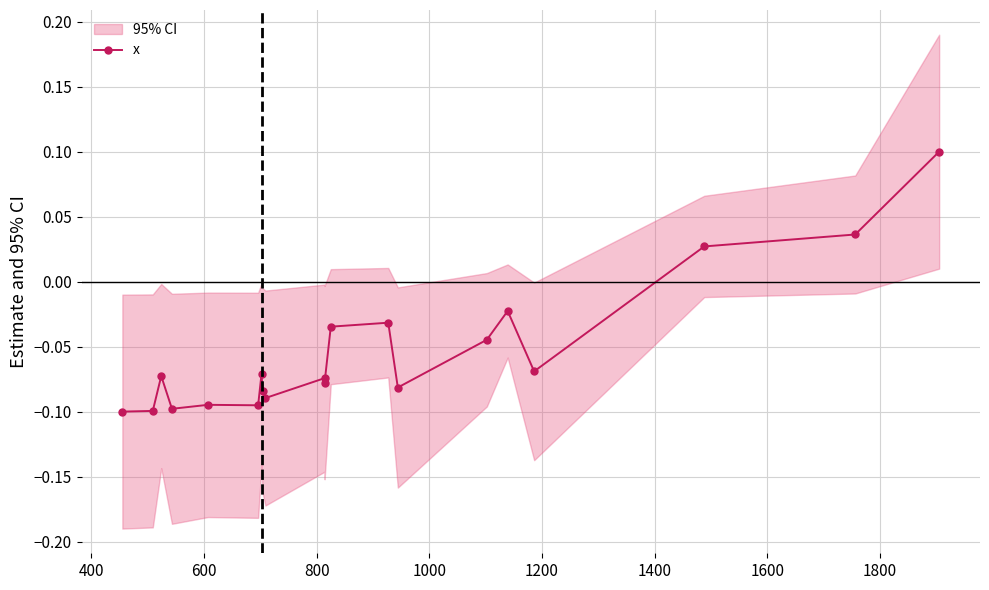

Which has a higher value, 1200 or 1400?

1400